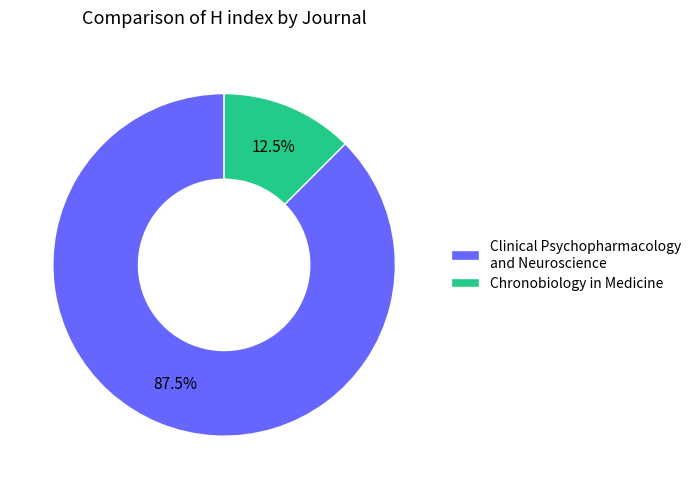

What percentage is NOT represented by Chronobiology in Medicine?

87.5%